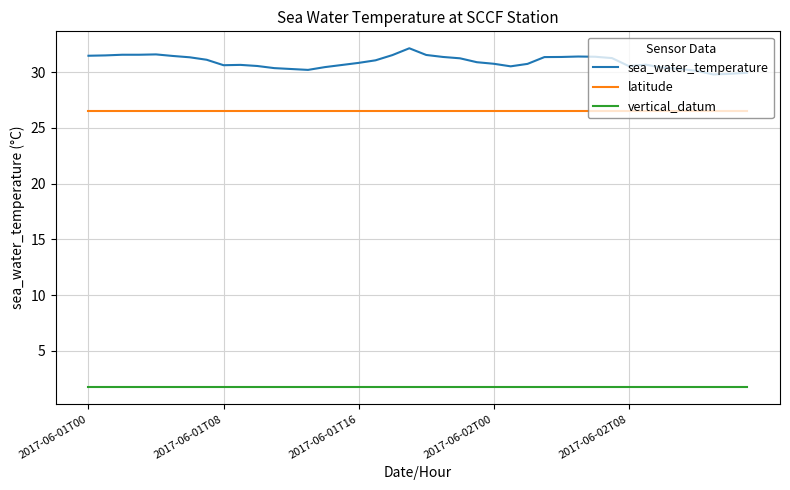

True or false: vertical_datum and sea_water_temperature intersect in this chart.

False